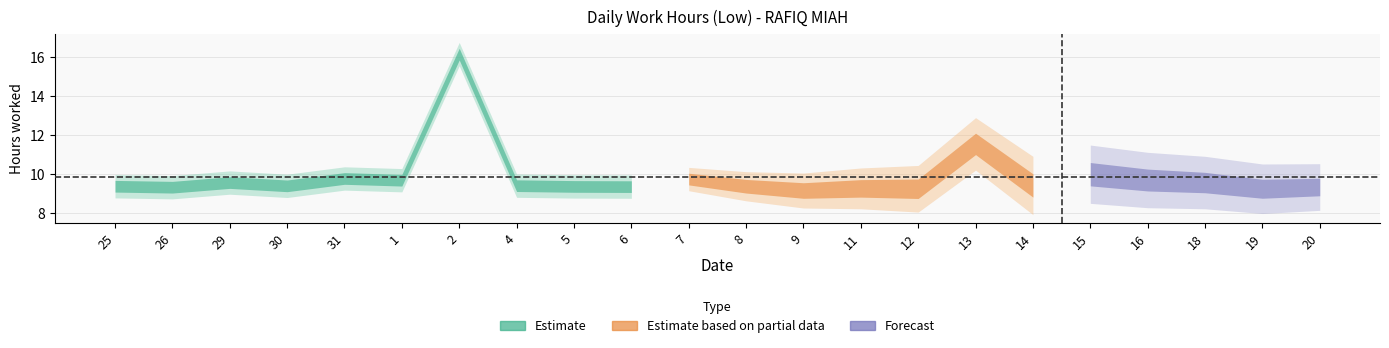

What is the difference between the values at 11 and 2?

6.9